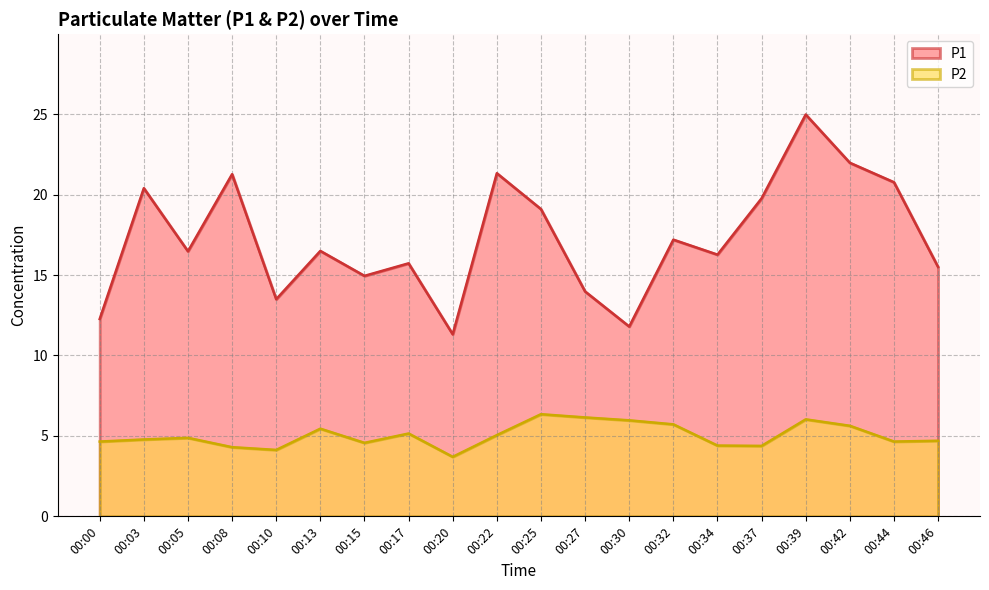

What is the difference between the P2 values at 00:46 and 00:15?

0.1